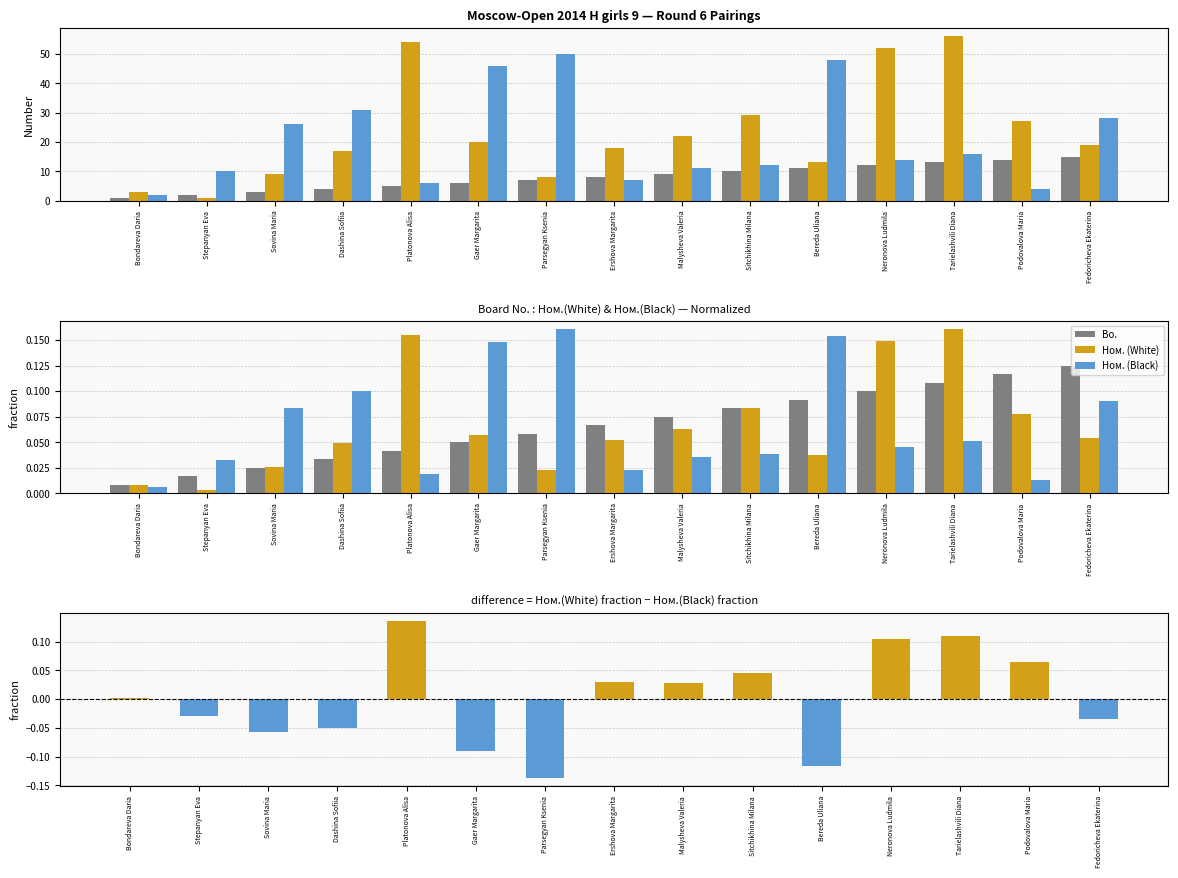

What is the label of the 2nd bar from the left?

Stepanyan Eva